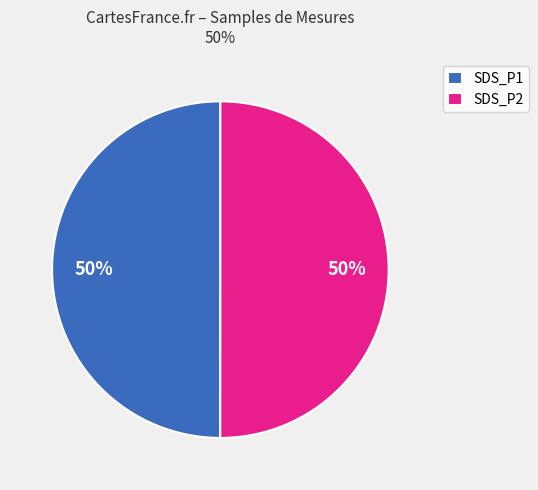

True or false: SDS_P1 accounts for 37% of the total.

False